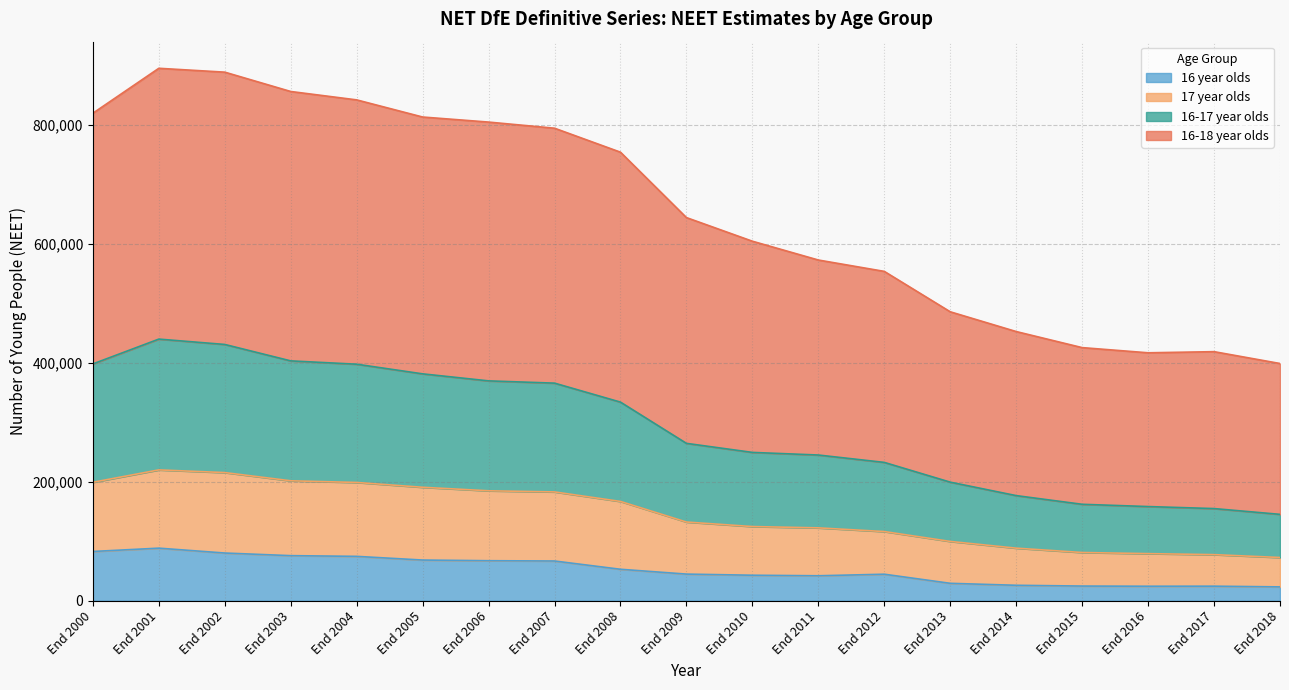

In 16 year olds, how many points are higher than both neighbors (excluding endpoints)?

3